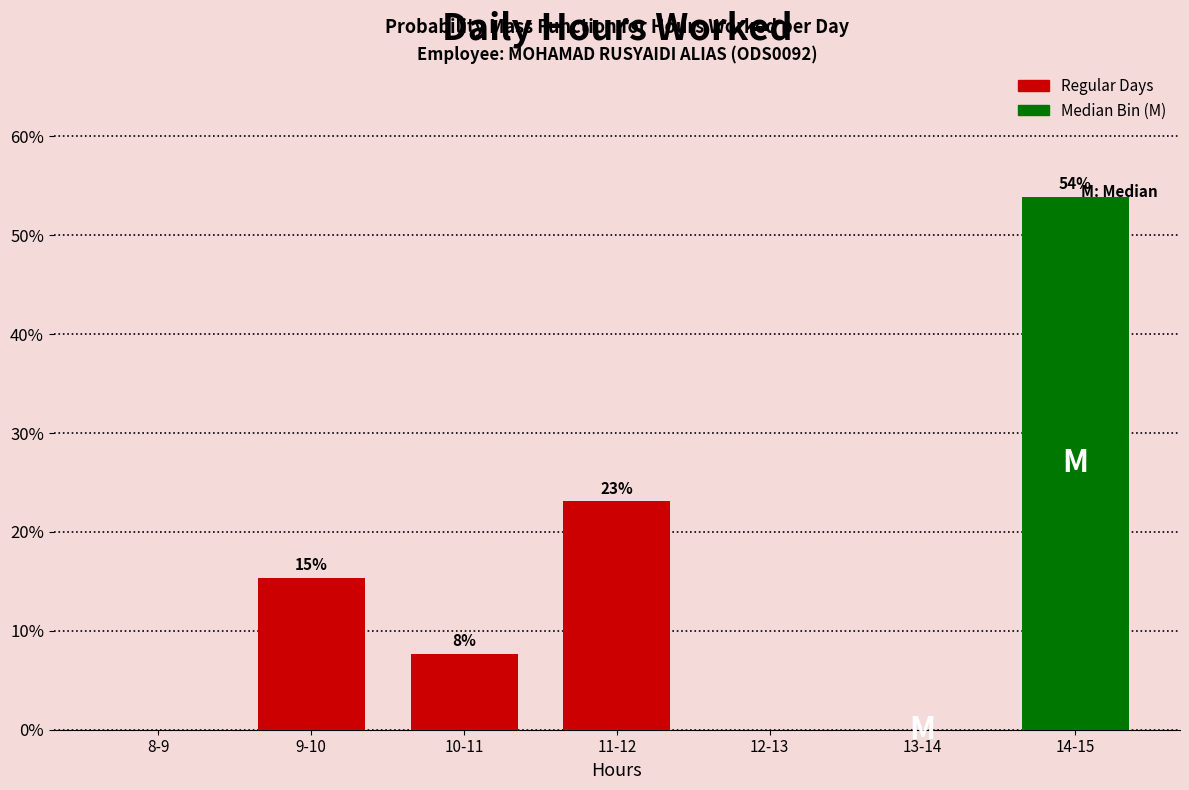

The value at 14-15 is 53.8. True or false?

True